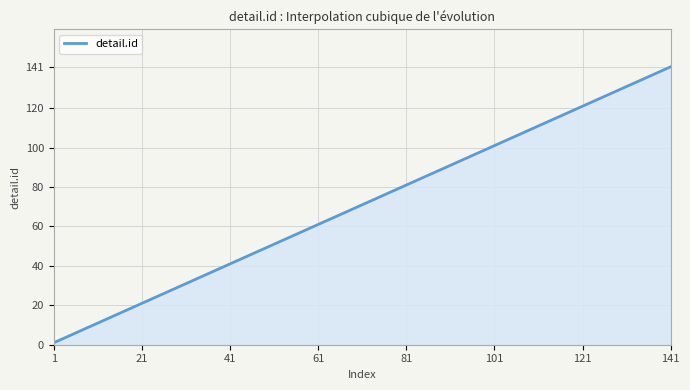

What is the difference between the maximum and minimum values?

140.0